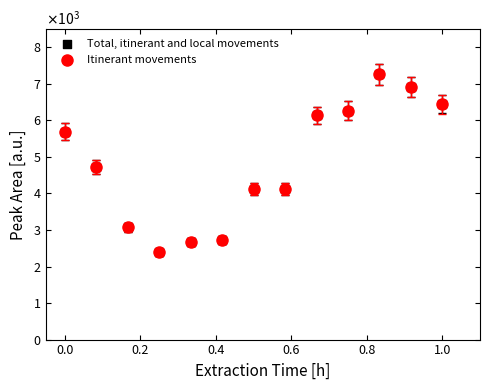

What are all the series names shown in the legend?

Total, itinerant and local movements, Itinerant movements